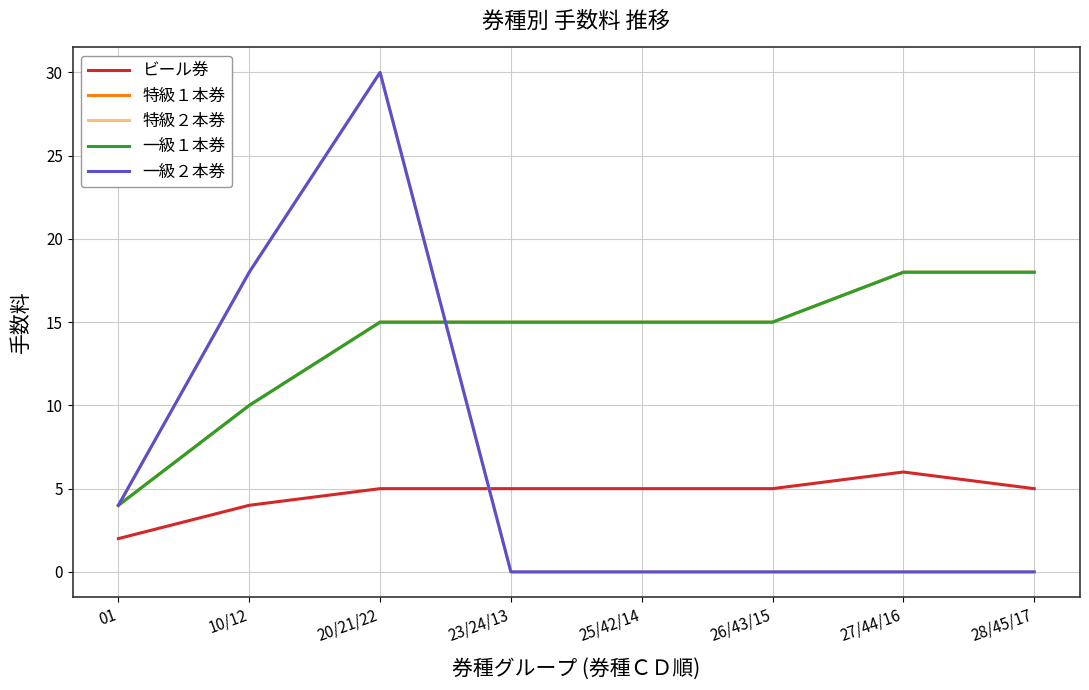

True or false: ビール券 has more than 2 points higher than both neighbors.

False